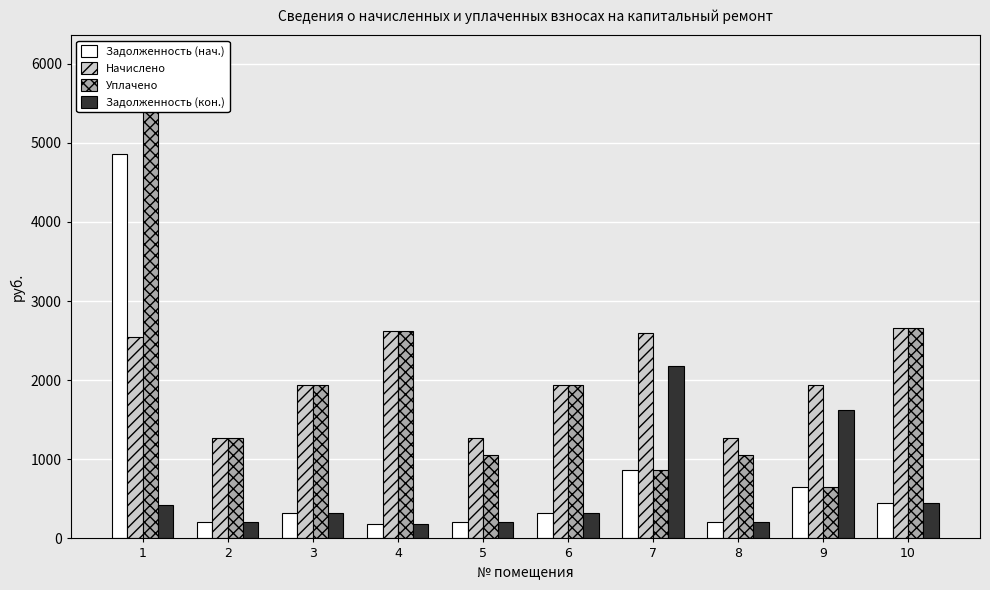

At how many categories does at least one series exceed 3087?

1